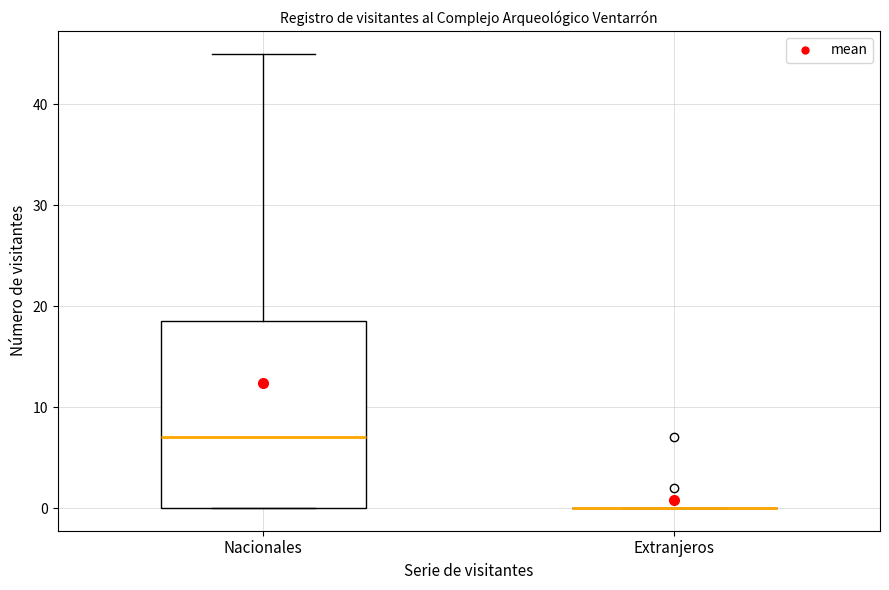

Reading left to right, transcribe this box plot: for each box, give where its median line is, the range the box spans, and where its two whiskers end, as read against the y-axis. The values are not printed on the chart, so give them approximately, as read against the axis.

Nacionales: median 7, box 0 to 19, whiskers 0 to 45
Extranjeros: box collapsed to a line at 0, whiskers 0 to 0